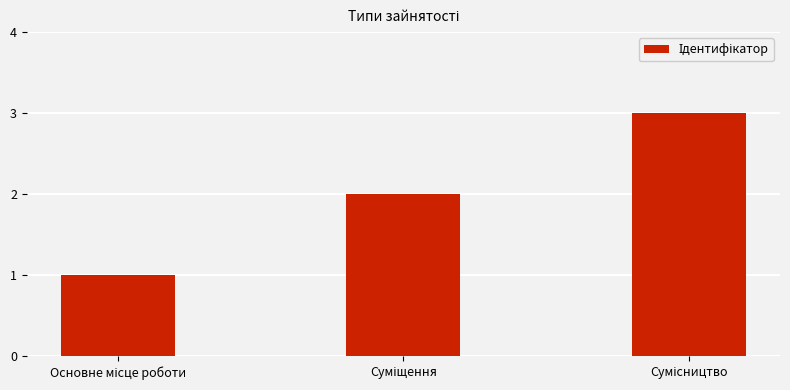

What is the sum of all values?

6